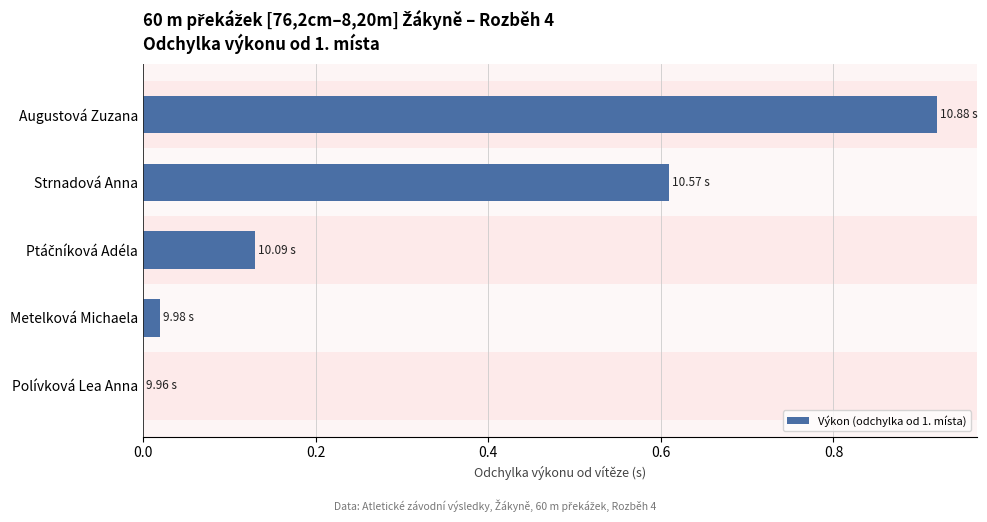

What is the sum of all values?

1.7